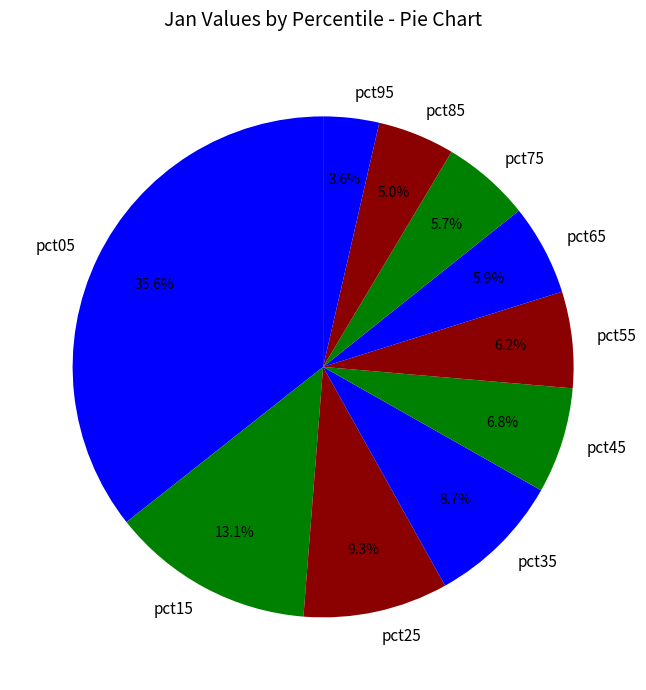

What percentage is NOT represented by pct15?

86.9%